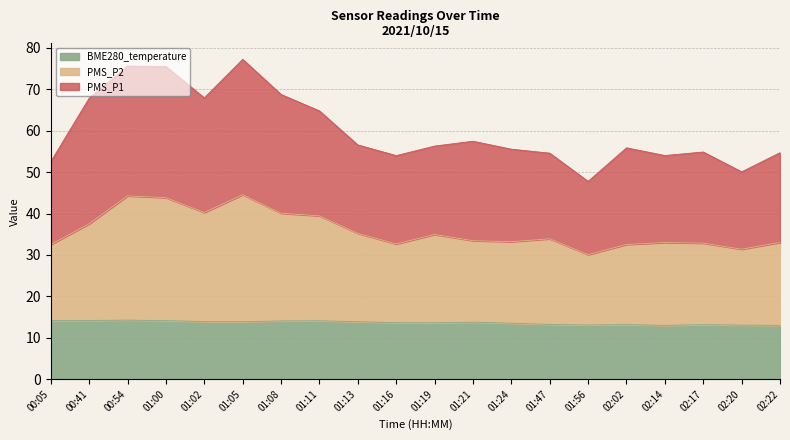

Reading right to left, list all the values displayed in this chart.

PMS_P1: 02:22=54.7	02:20=50.1	02:17=54.9	02:14=54.0	02:02=55.9	01:56=47.8	01:47=54.6	01:24=55.5	01:21=57.5	01:19=56.3	01:16=54.0	01:13=56.5	01:11=64.8	01:08=68.7	01:05=77.2	01:02=67.9	01:00=75.5	00:54=75.6	00:41=67.8	00:05=52.5
PMS_P2: 02:22=33.0	02:20=31.4	02:17=32.9	02:14=33.0	02:02=32.5	01:56=30.1	01:47=33.9	01:24=33.2	01:21=33.5	01:19=34.9	01:16=32.6	01:13=35.2	01:11=39.4	01:08=40.1	01:05=44.6	01:02=40.2	01:00=43.8	00:54=44.3	00:41=37.5	00:05=32.5
BME280_temperature: 02:22=13.0	02:20=13.1	02:17=13.2	02:14=13.0	02:02=13.2	01:56=13.1	01:47=13.2	01:24=13.5	01:21=13.8	01:19=13.6	01:16=13.7	01:13=13.9	01:11=14.1	01:08=14.1	01:05=13.9	01:02=13.9	01:00=14.2	00:54=14.3	00:41=14.2	00:05=14.2